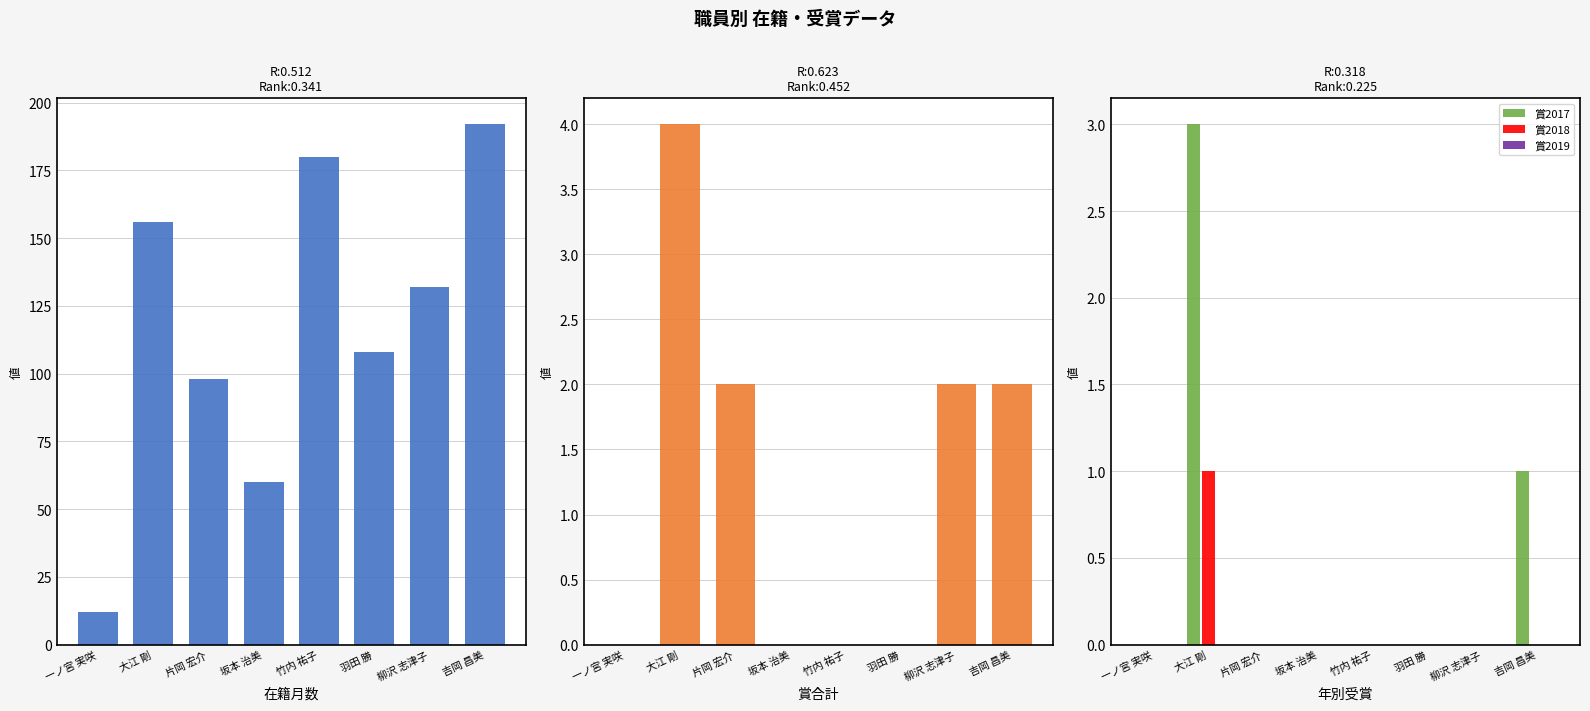

What is the maximum value for 在籍月数?

192